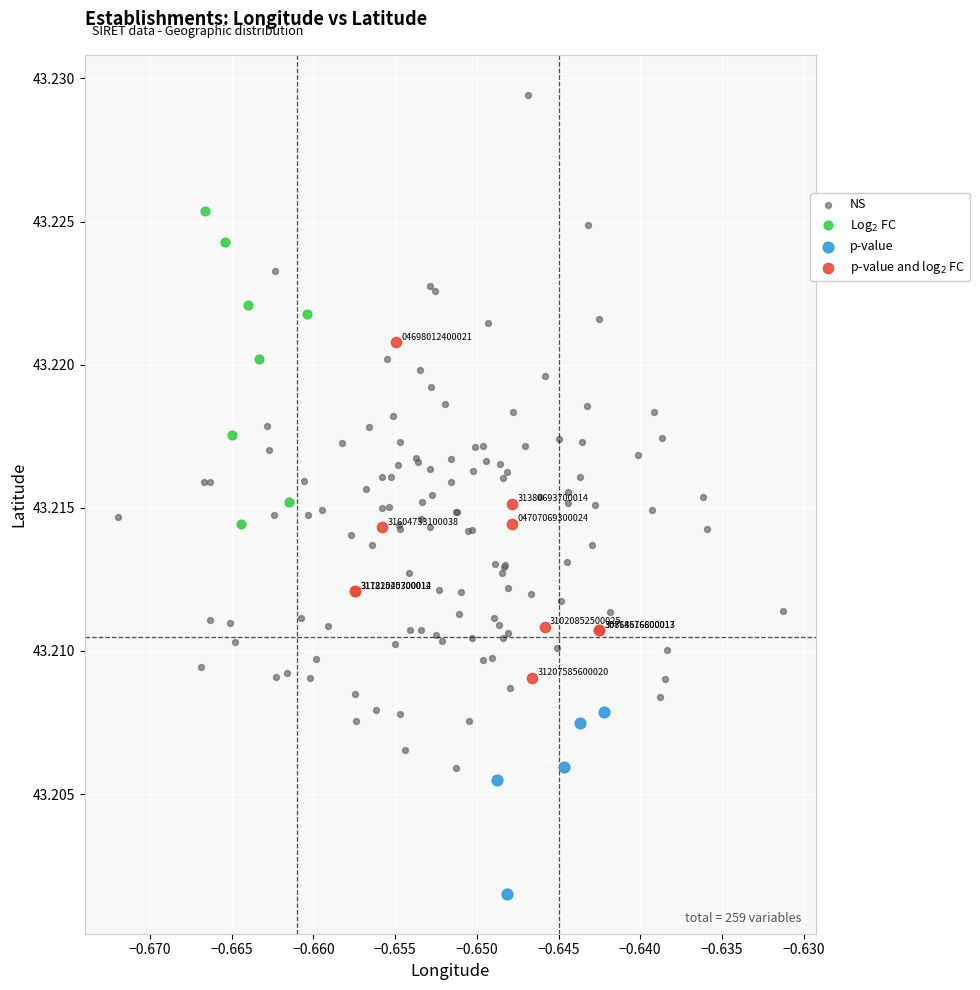

Which series contains the highest Y value?

NS